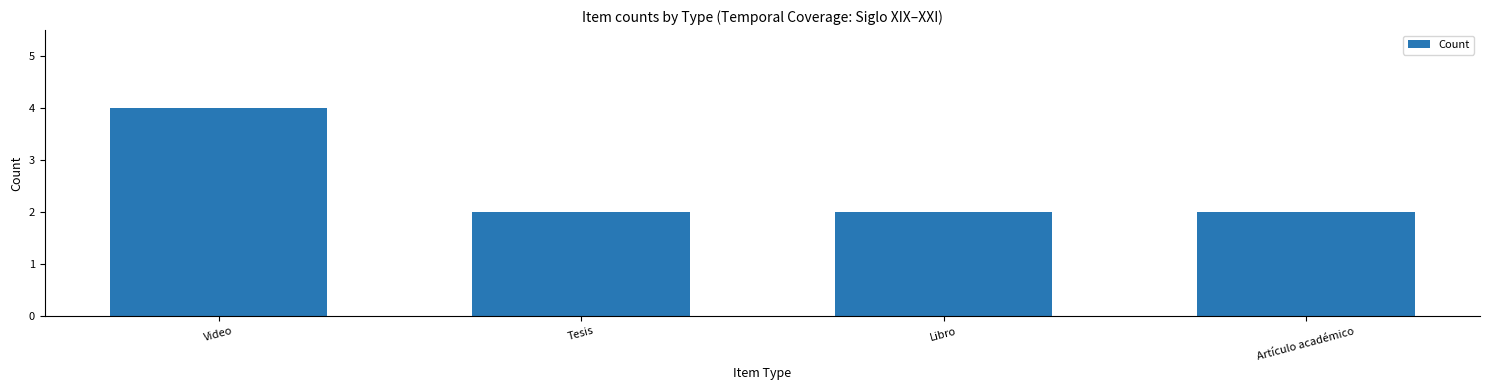

What is the label of the 1st bar from the right?

Artículo académico